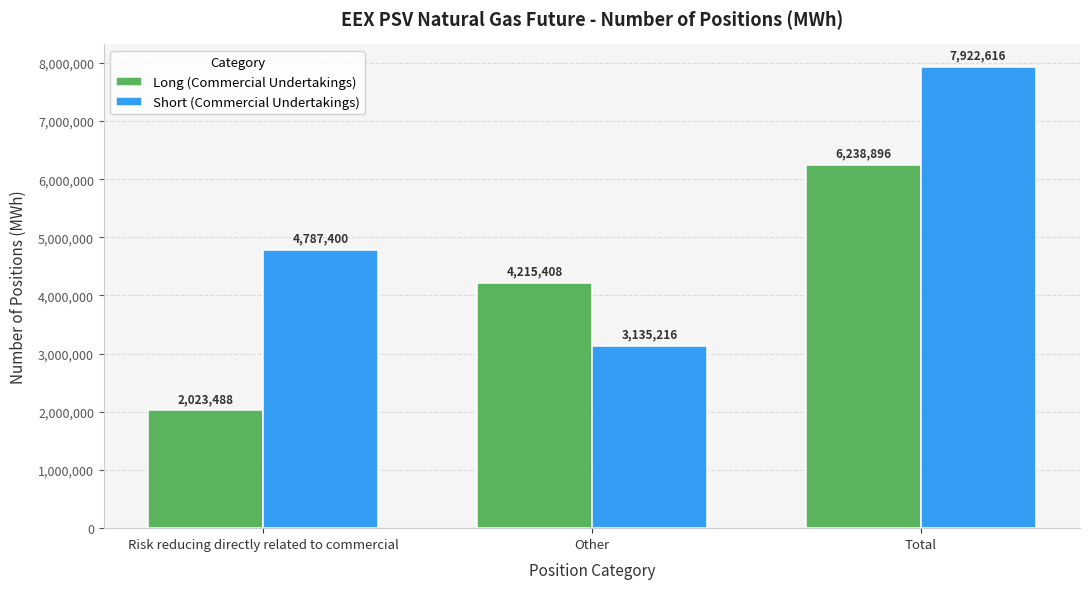

Reading left to right, what are all the values shown in this chart?

Long (Commercial Undertakings): 2023488	4215408	6238896
Short (Commercial Undertakings): 4787400	3135216	7922616